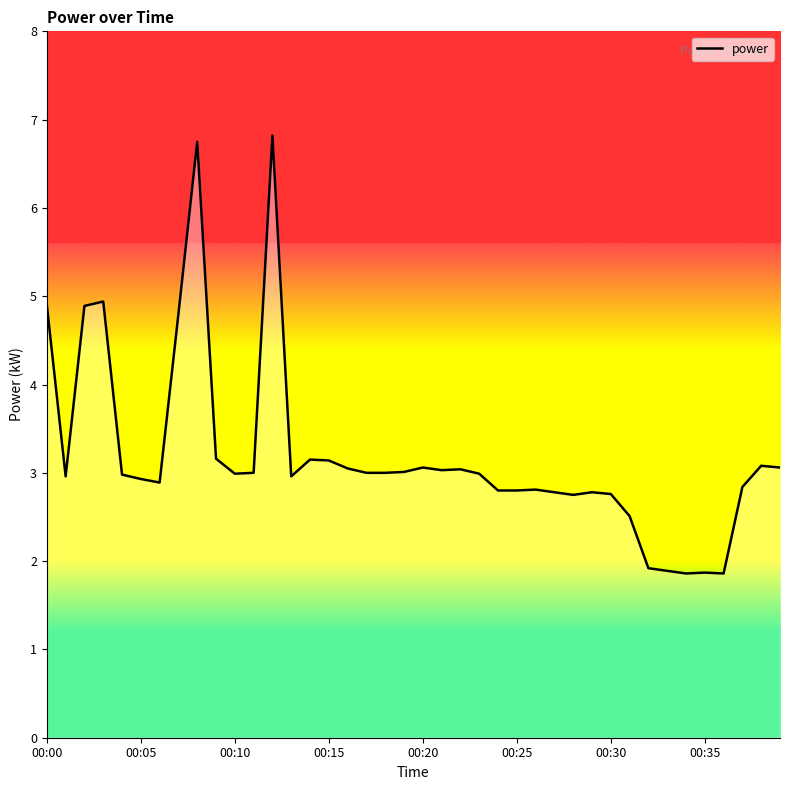

What is the greatest value displayed?

6.8